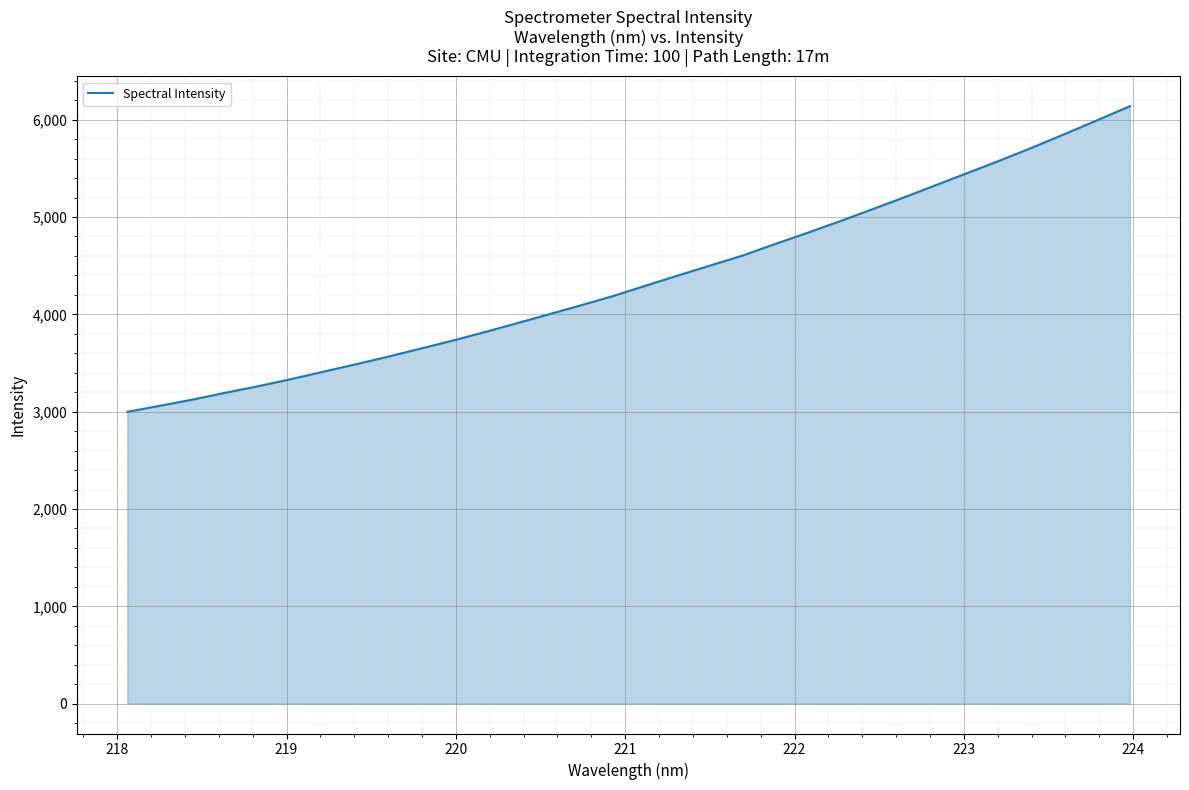

What is the difference between the maximum and second lowest values?

3078.6